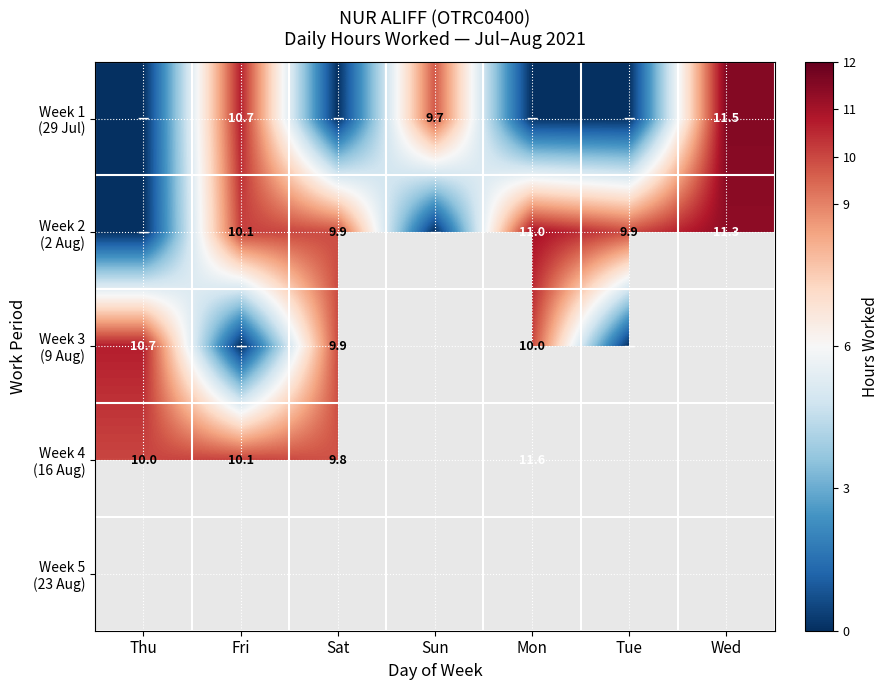

What is the maximum value for Week 4 (16 Aug)?

11.6